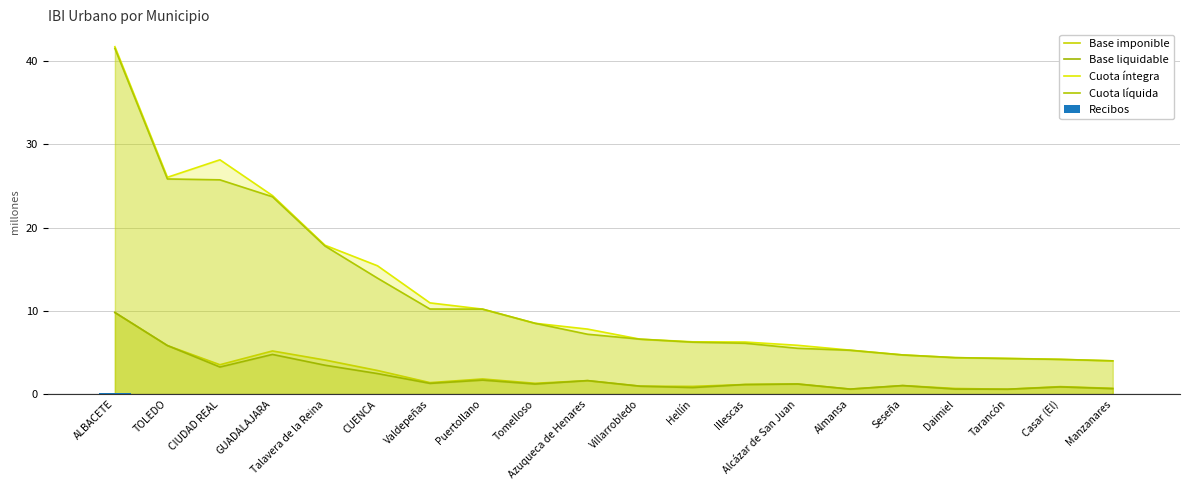

The value of Recibos at Tomelloso is 0.0. True or false?

True